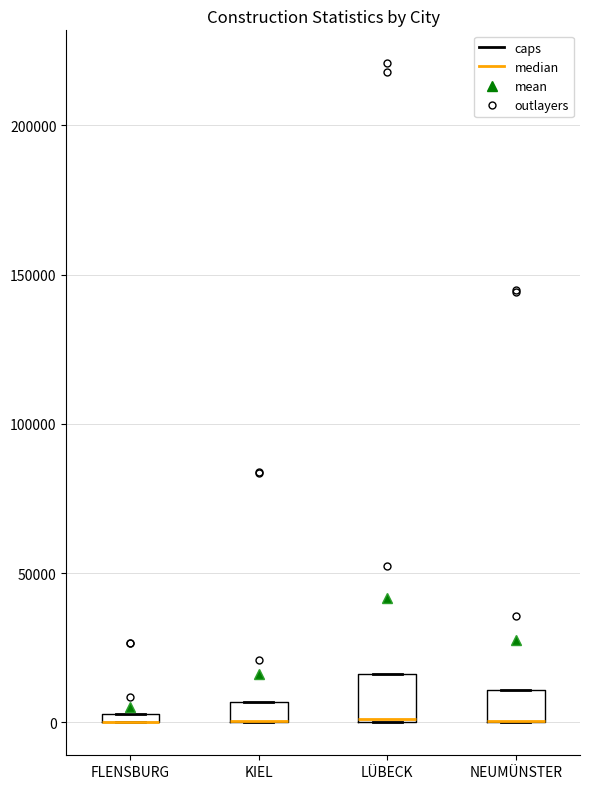

Where is the upper edge of the box for FLENSBURG on the y-axis? The values are not printed on the chart, so give them approximately, as read against the axis.

5000